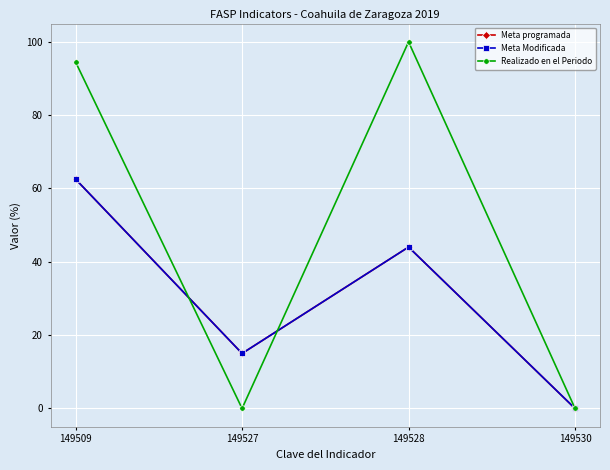

Is this an area chart (filled region under the line)?

No